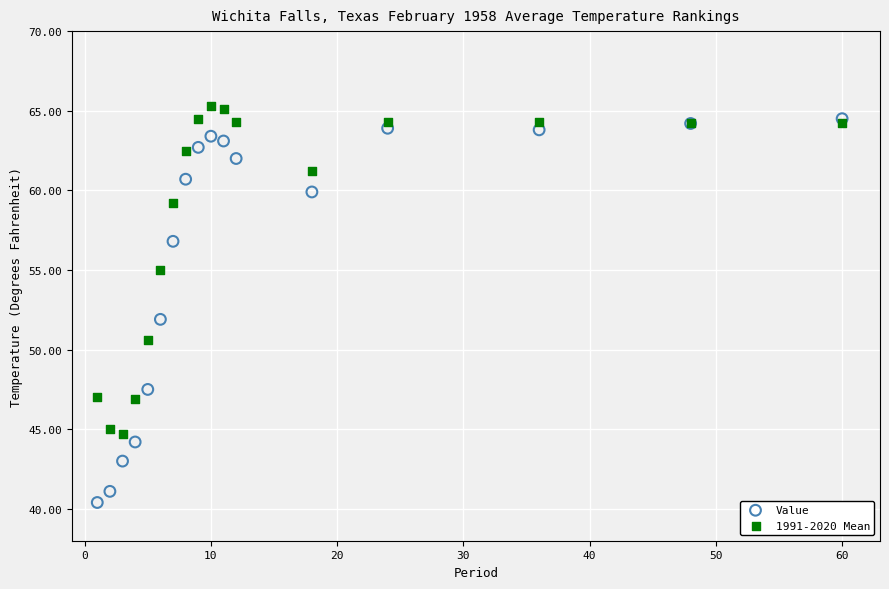

What are all the series names shown in the legend?

Value, 1991-2020 Mean